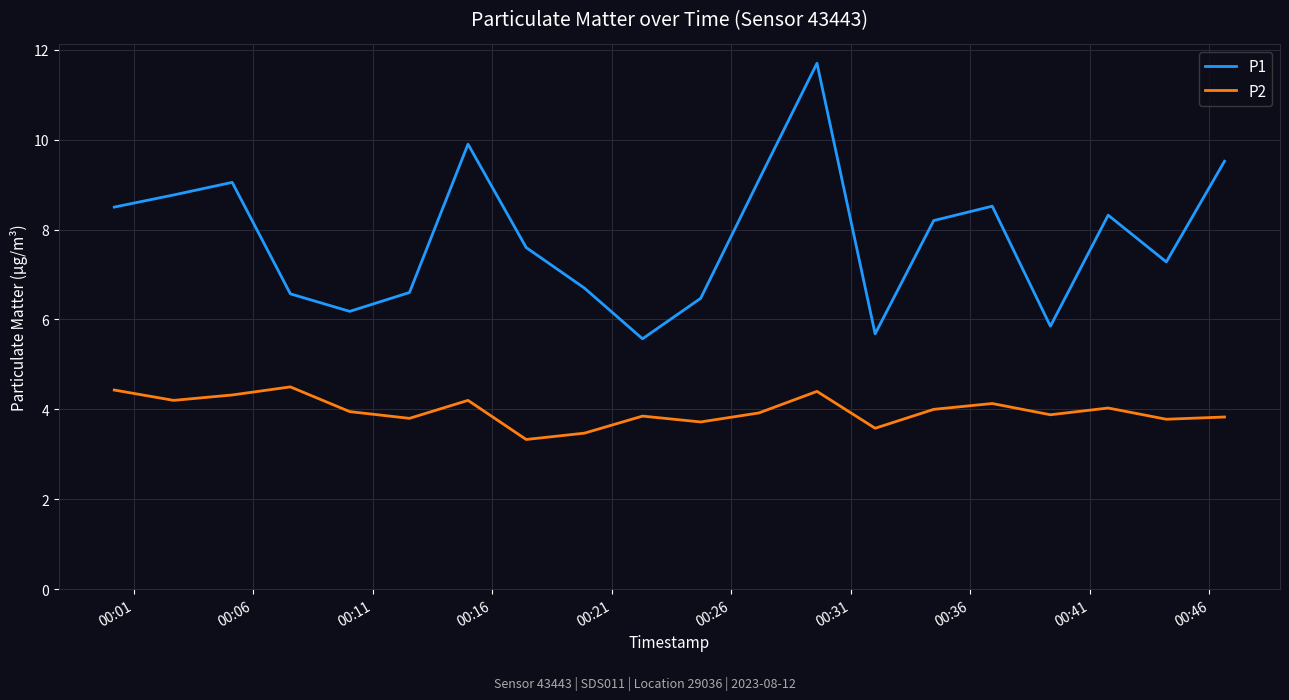

Which series has the largest range (max minus min)?

P1